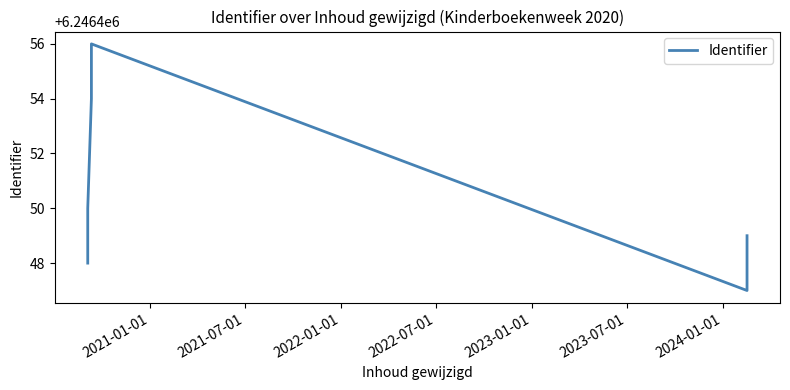

What is the difference between the maximum and minimum values?

9